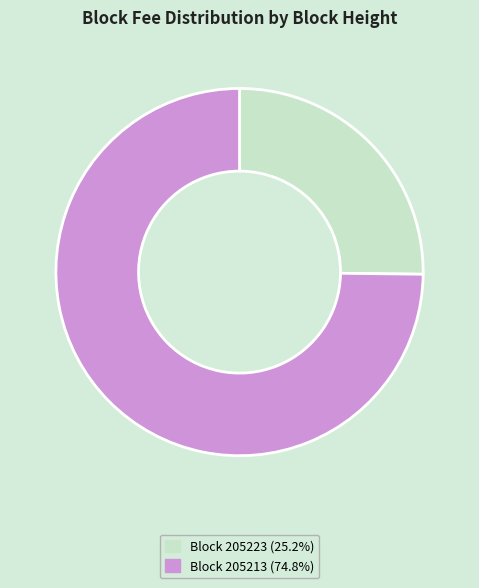

Combined, do Block 205223 (25.2%) and Block 205213 (74.8%) account for over 50%?

Yes